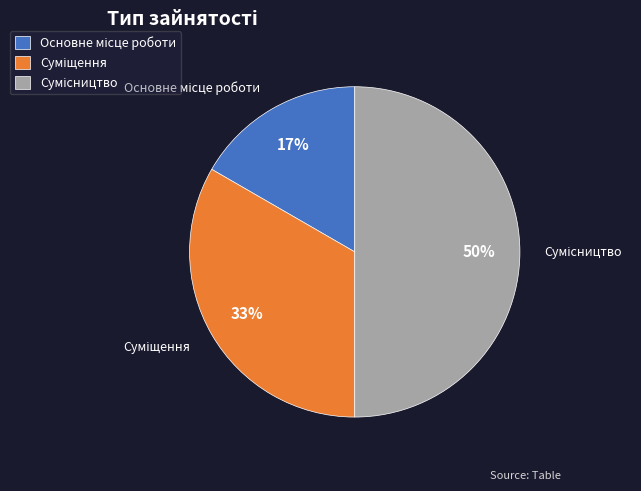

To the nearest percent, what is the difference between the largest and smallest slice percentages?

33%